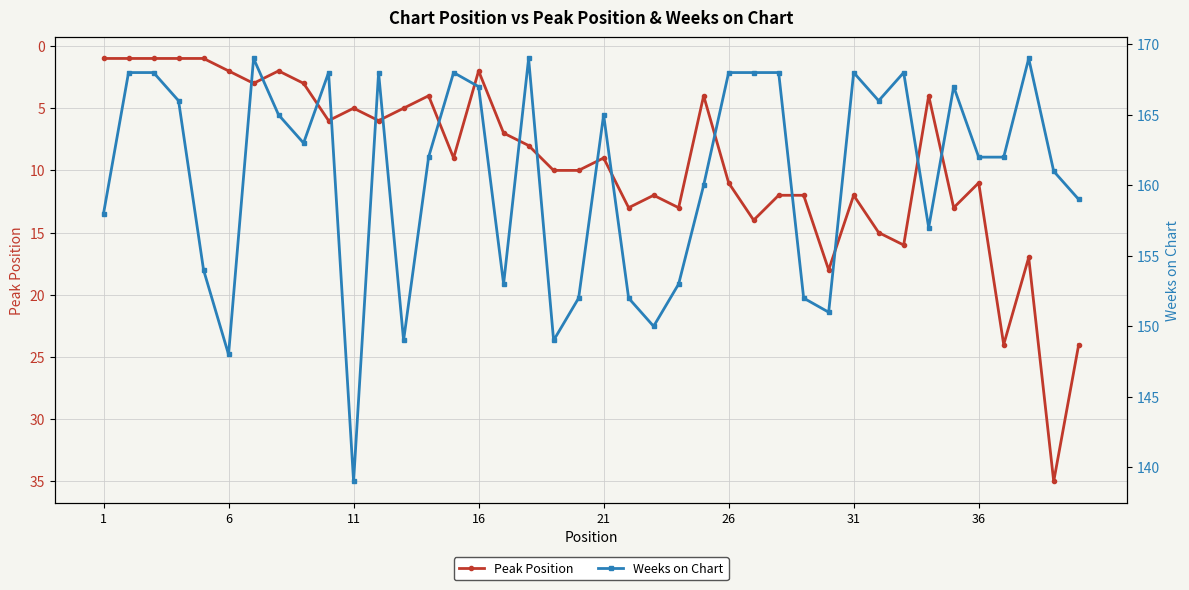

Rank the series by their maximum value, from highest to lowest.

Weeks on Chart, Peak Position